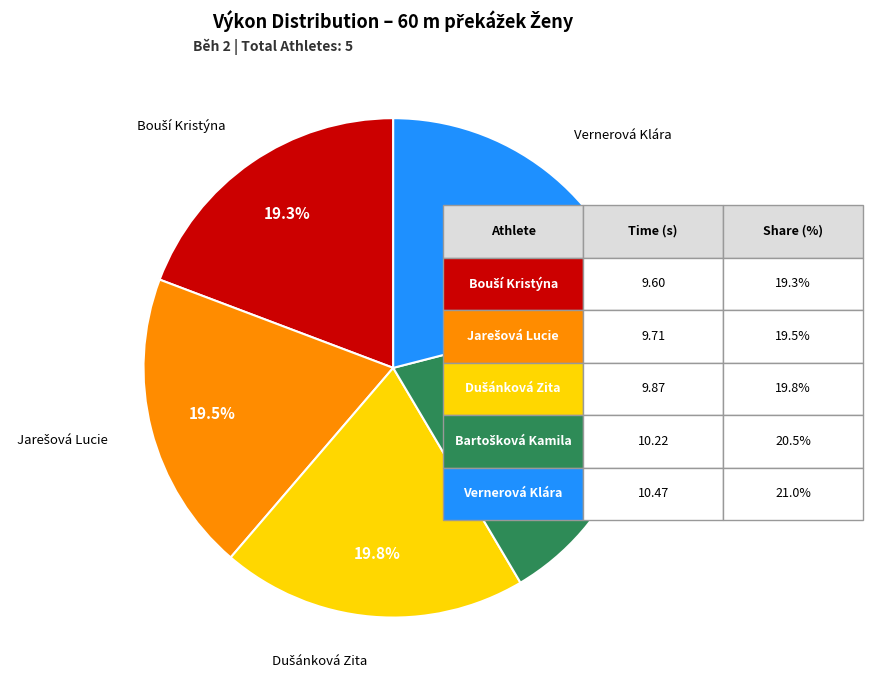

Count the number of slices in the pie.

5